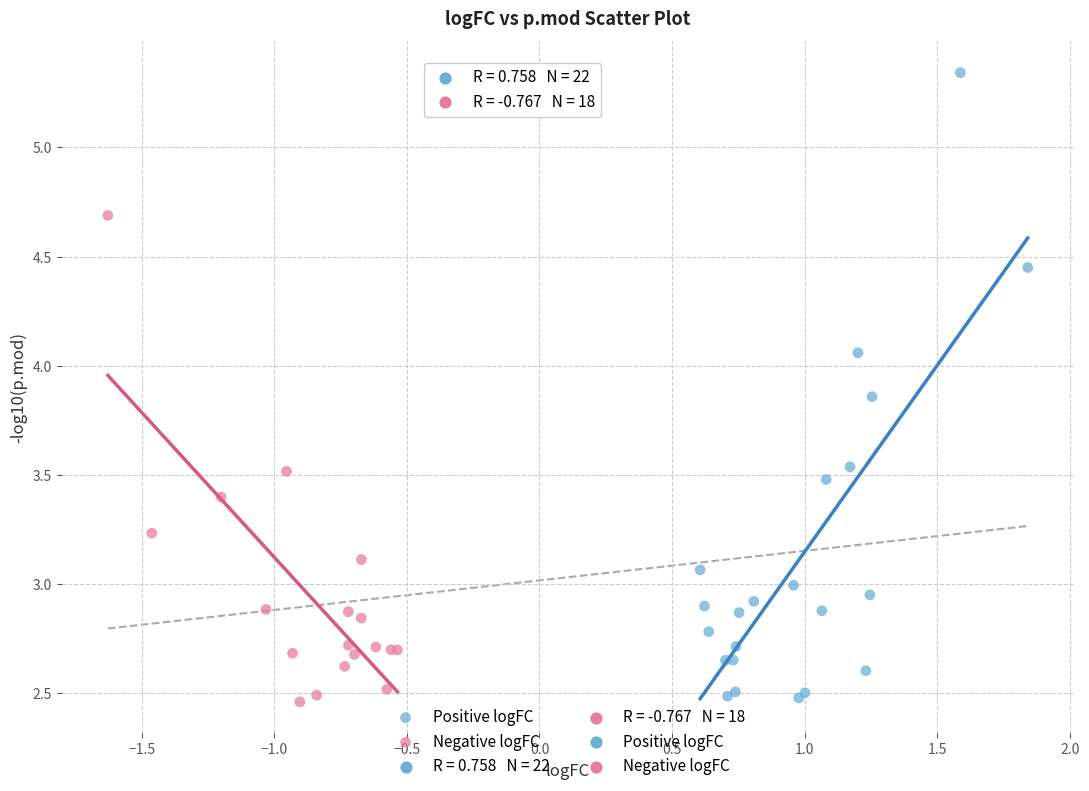

Which series reaches the maximum Y coordinate?

Positive logFC